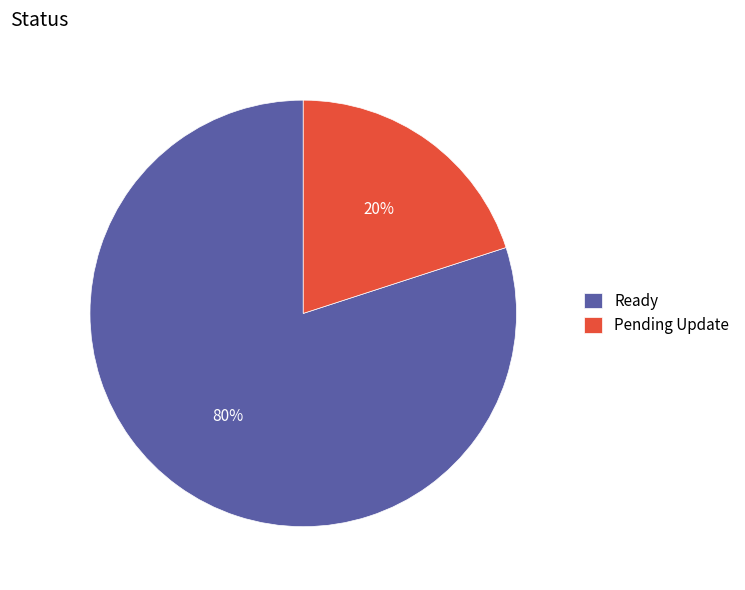

What is the largest slice in the pie chart?

Ready